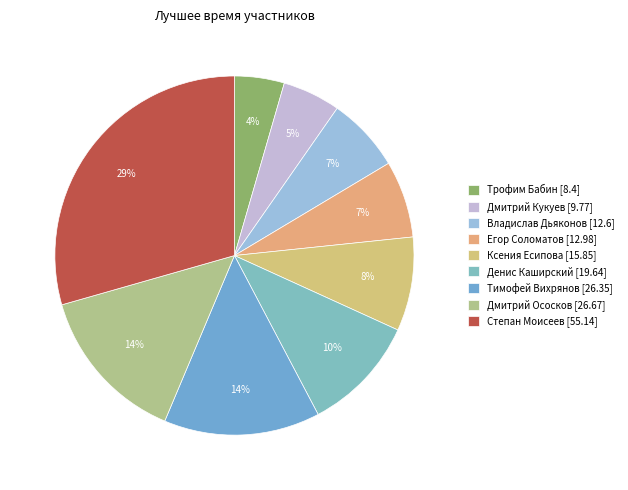

To the nearest percent, what is the difference between the Трофим Бабин and Ксения Есипова slice percentages?

4%